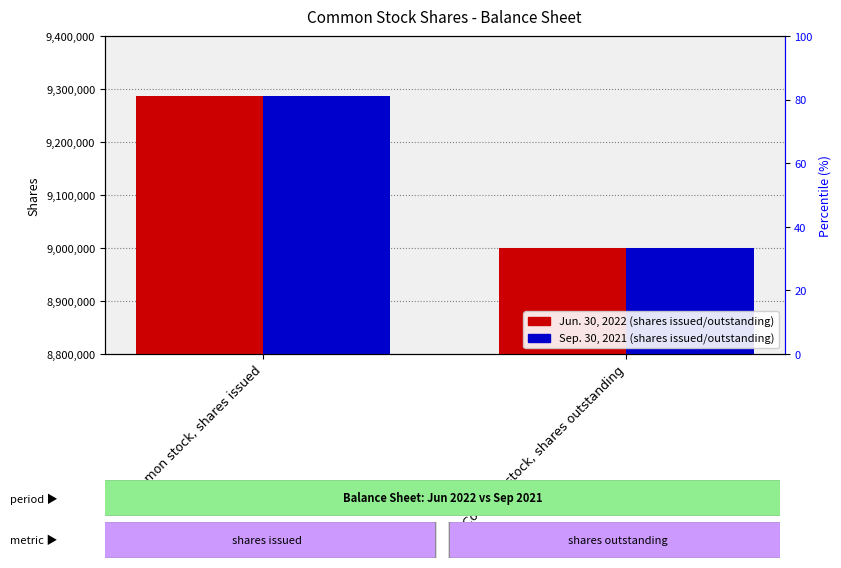

The value of Jun. 30, 2022 at Common stock, shares outstanding is 4659117. True or false?

False